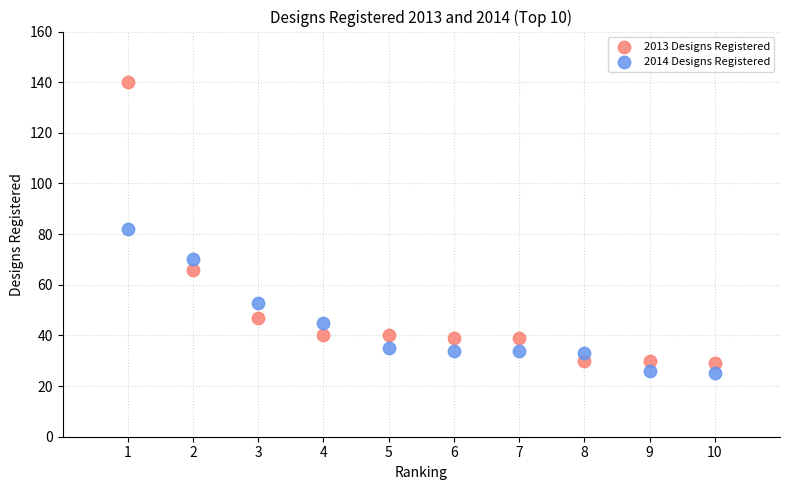

Across all data points, what is the range of X values (max minus min)?

9